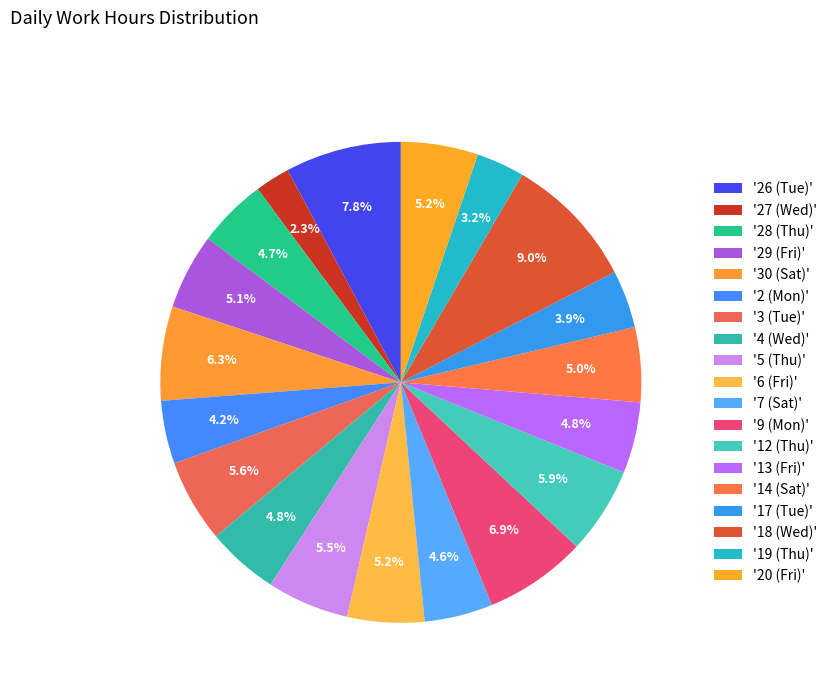

How many segments does this pie chart have?

19